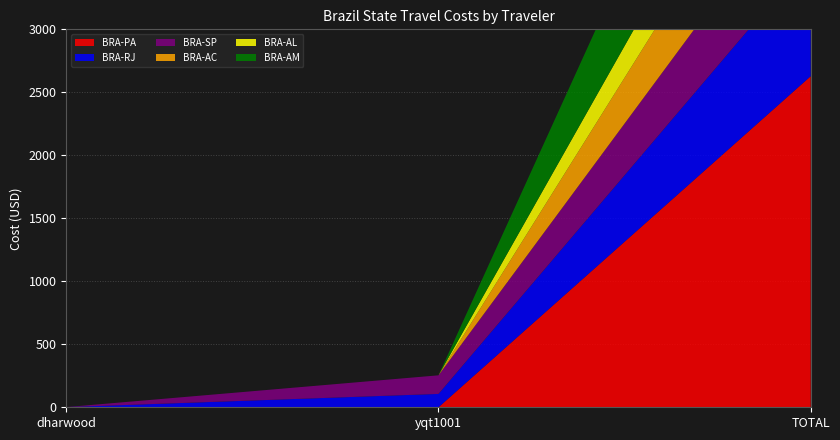

Reading left to right, list all the values displayed in this chart.

BRA-PA: 1.4	0.0	2627.9
BRA-RJ: 0.0	106.1	950.4
BRA-SP: 0.0	147.6	672.1
BRA-AC: 0.0	0.0	727.6
BRA-AL: 0.0	0.0	505.5
BRA-AM: 0.0	0.0	1266.3